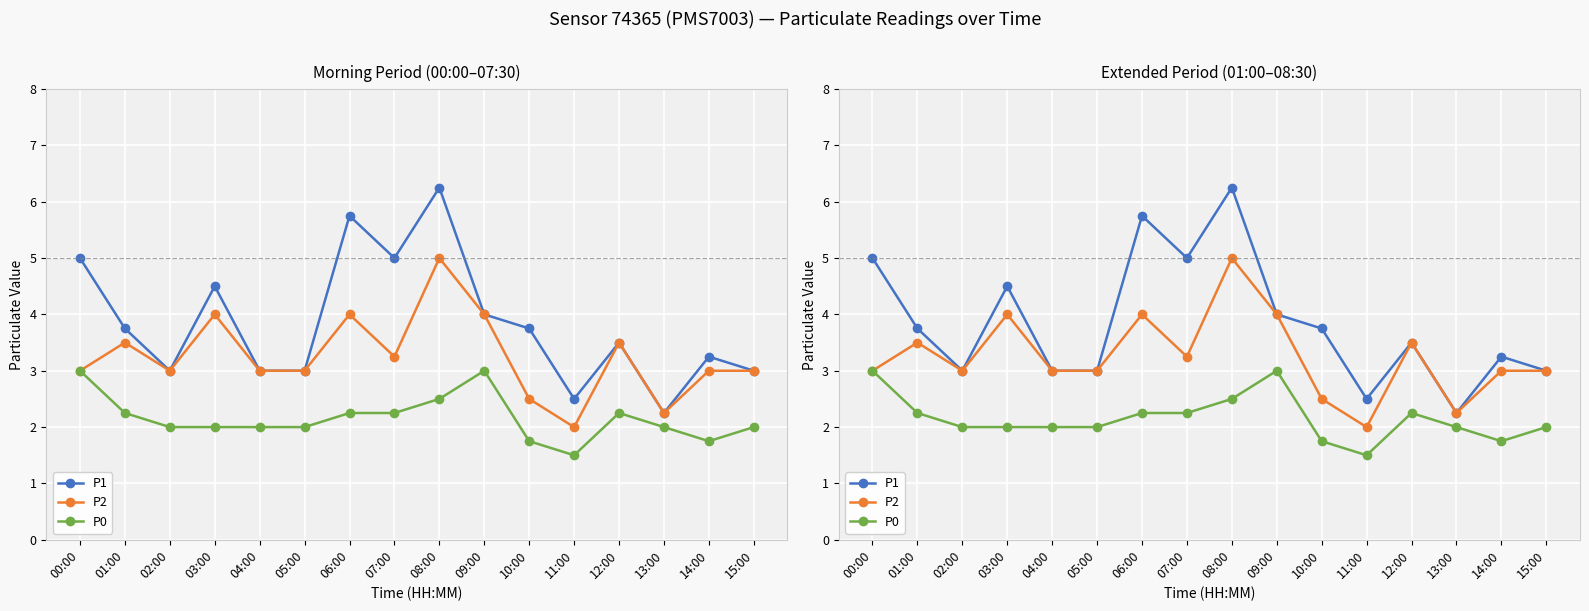

Reading left to right, extract all data points from this chart.

P1: 5.0	3.8	3.0	4.5	3.0	3.0	5.8	5.0	6.2	4.0	3.8	2.5	3.5	2.2	3.2	3.0
P2: 3.0	3.5	3.0	4.0	3.0	3.0	4.0	3.2	5.0	4.0	2.5	2.0	3.5	2.2	3.0	3.0
P0: 3.0	2.2	2.0	2.0	2.0	2.0	2.2	2.2	2.5	3.0	1.8	1.5	2.2	2.0	1.8	2.0